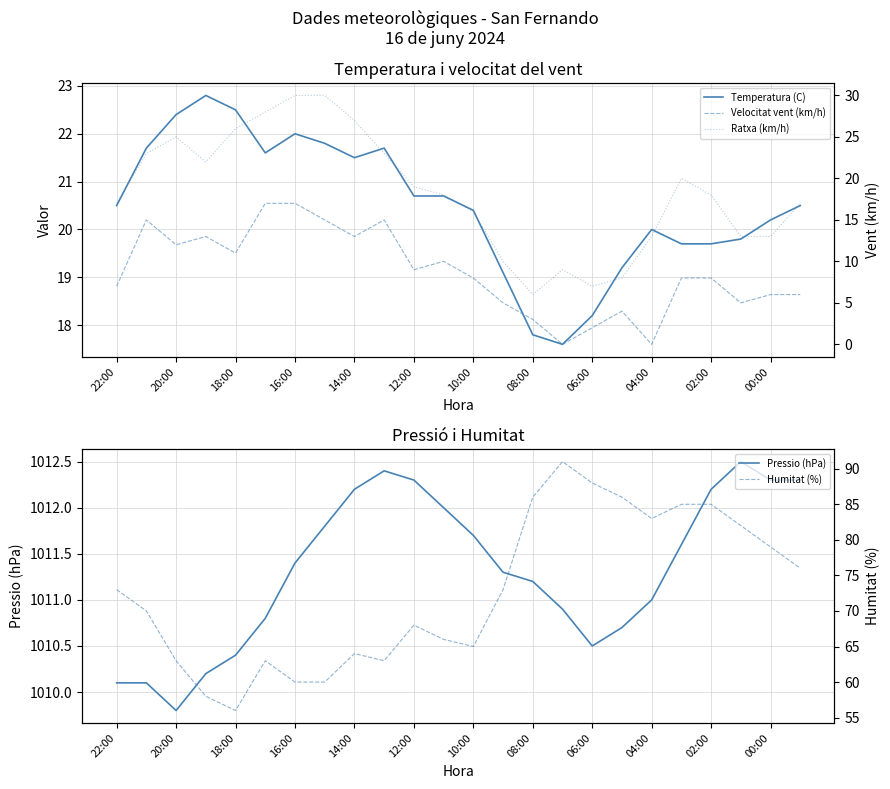

Which category has the highest value in the Pressio (hPa) series?

21